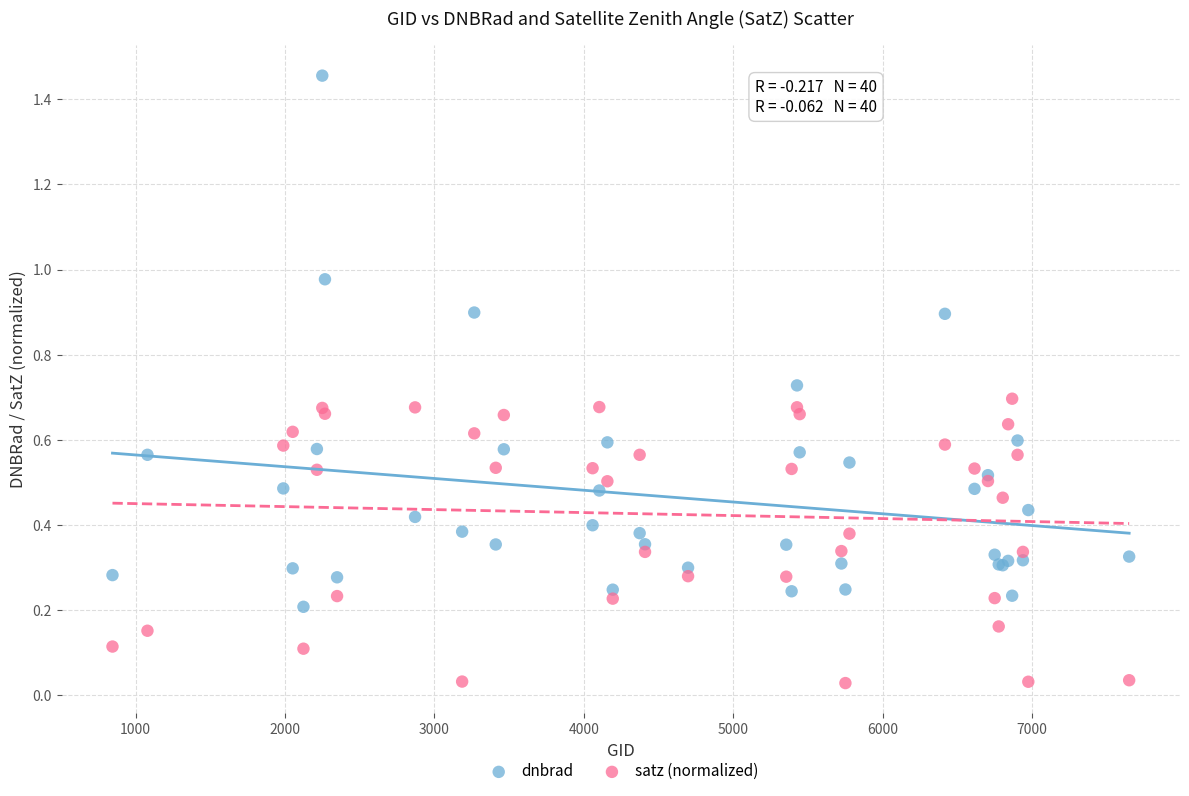

What is the X range (max minus min) for the scatter plot?

6804.0